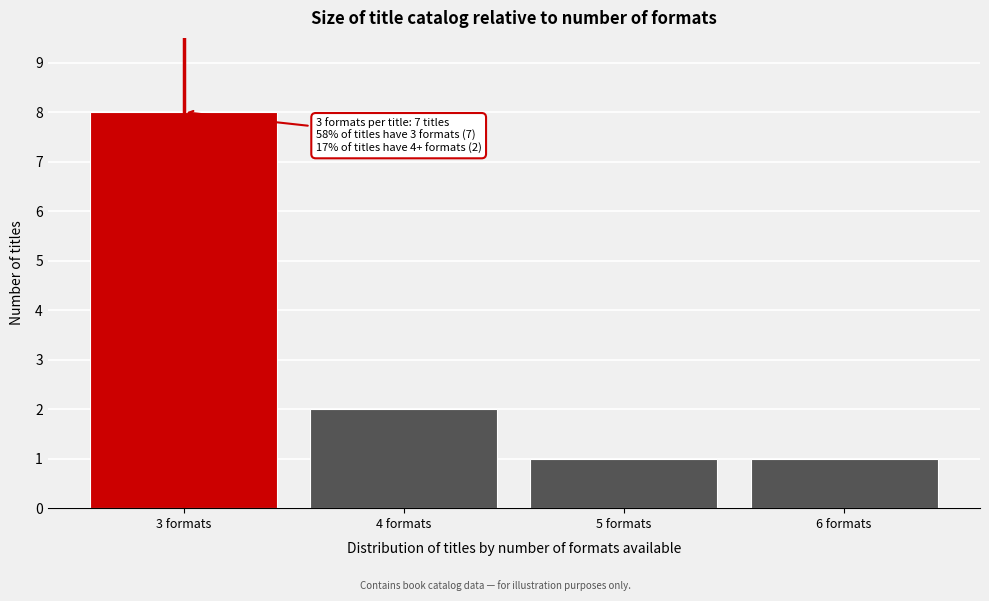

Reading left to right, transcribe all the data shown in this chart.

8	2	1	1